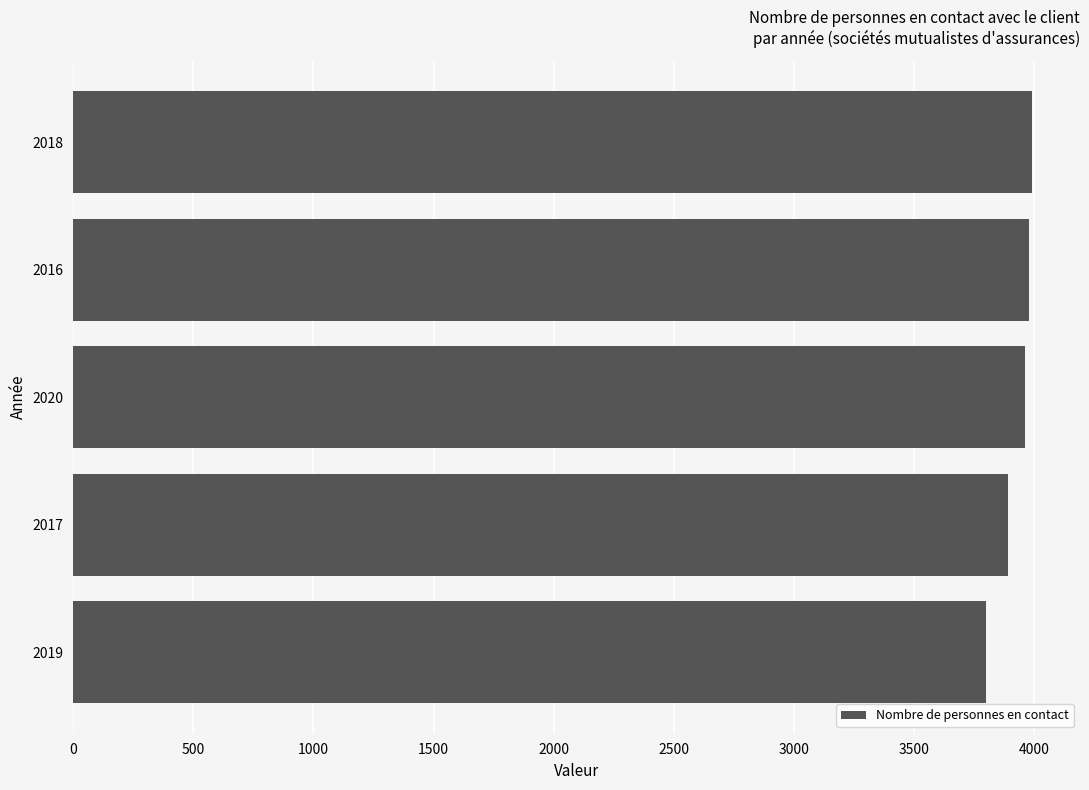

Between 2019 and 2017, which is larger?

2017